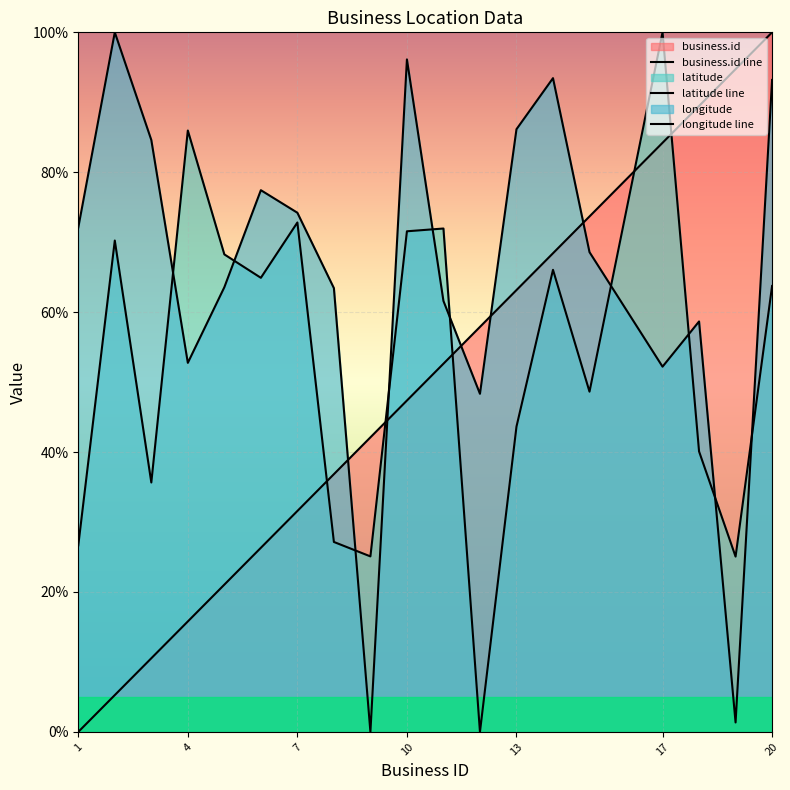

How many series are shown in this chart?

3